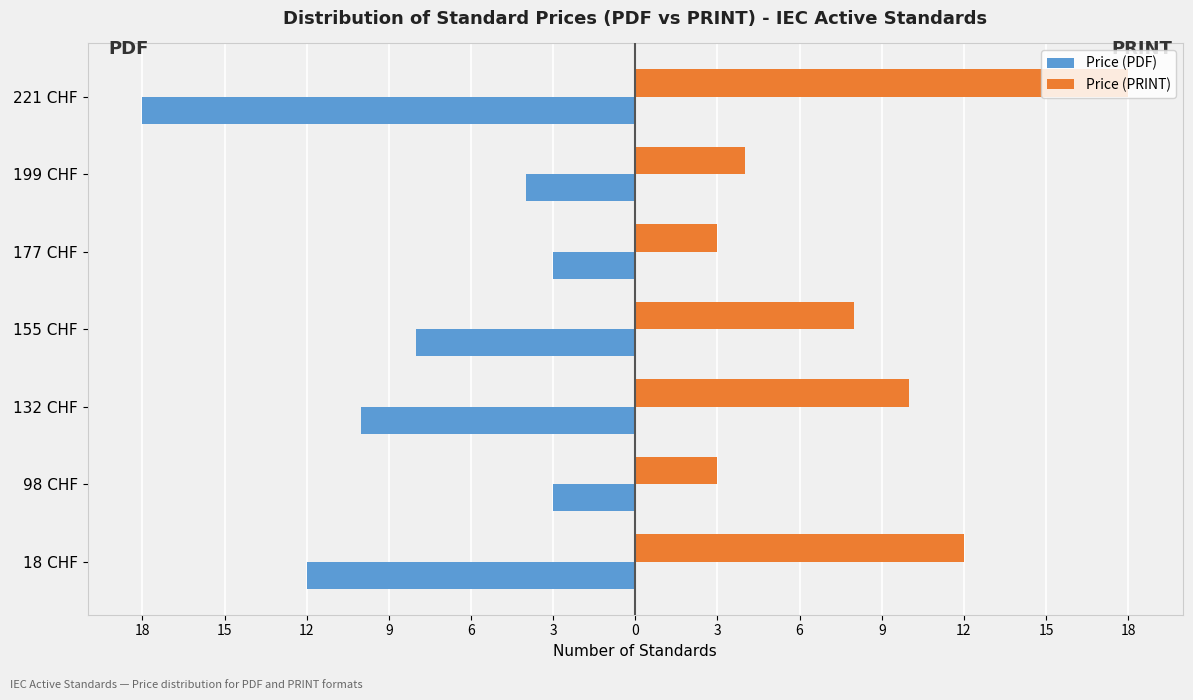

What is the highest value of the Price (PRINT) series?

18